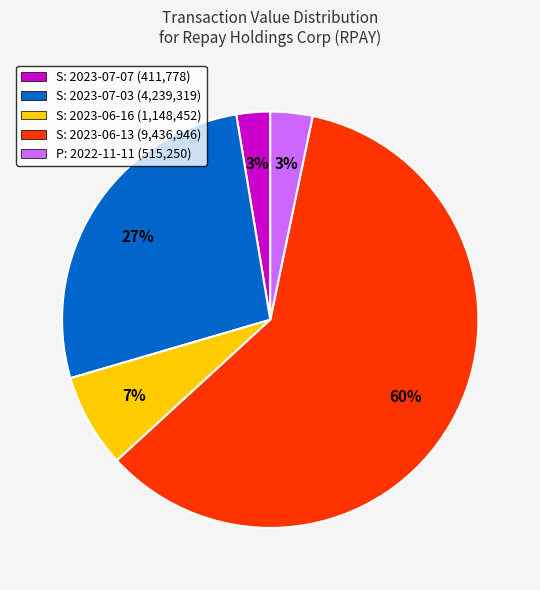

Count the number of slices in the pie.

5